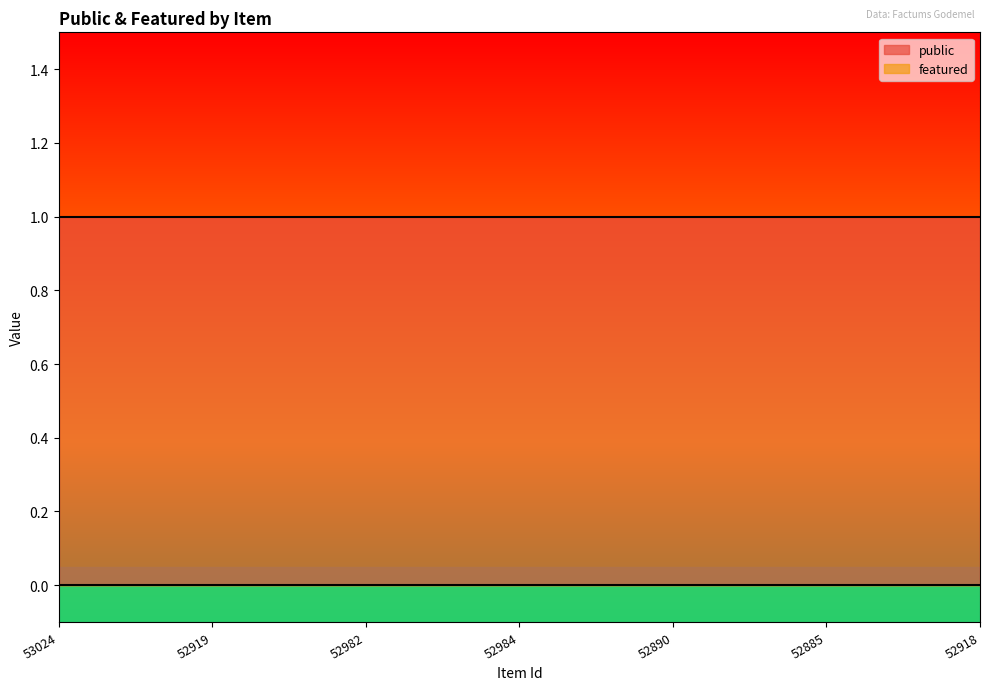

Which category has the highest value across all series?

53024